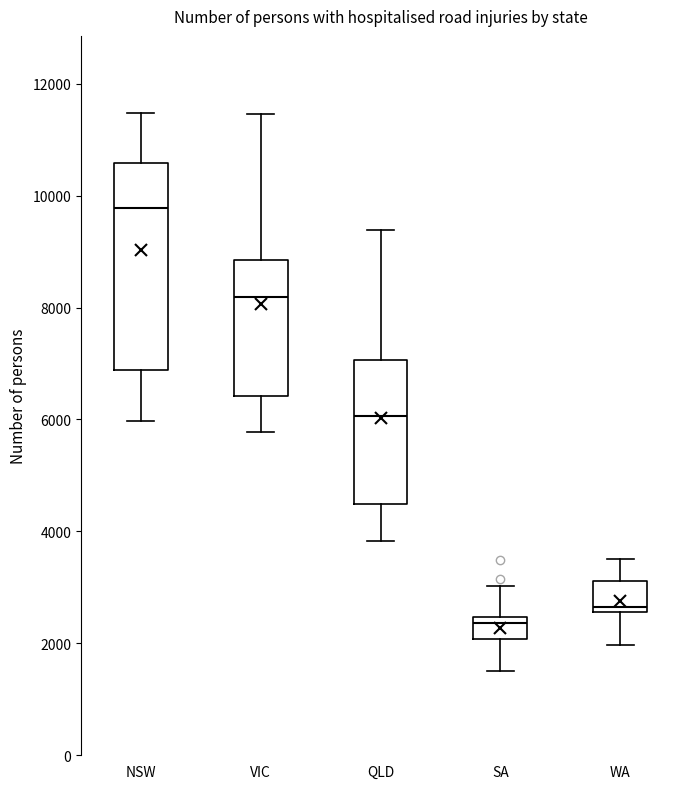

Which box is the tallest, from its lower edge to its upper edge?

NSW